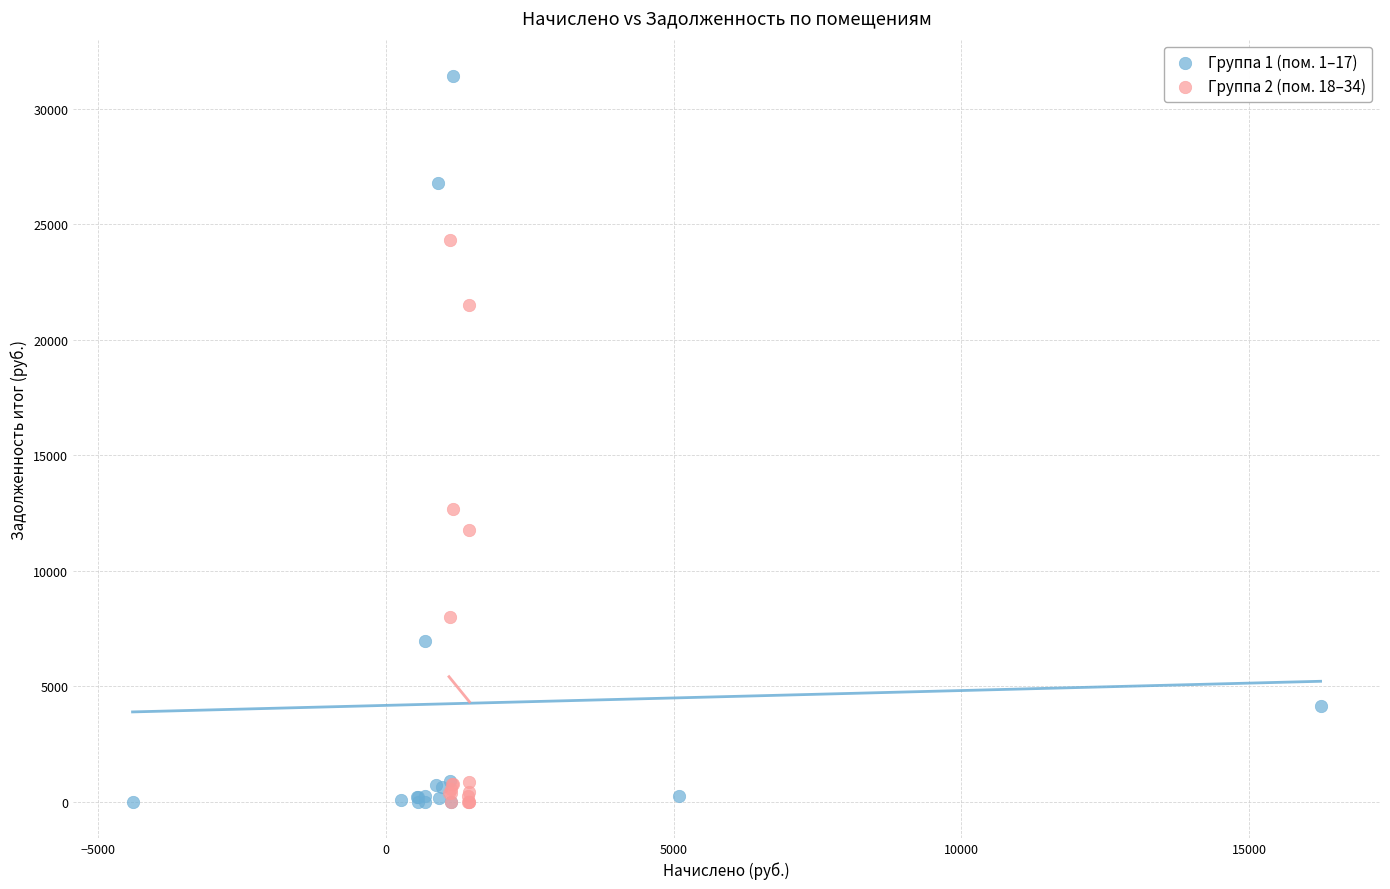

What are all the series names shown in the legend?

Группа 1 (пом. 1–17), Группа 2 (пом. 18–34)